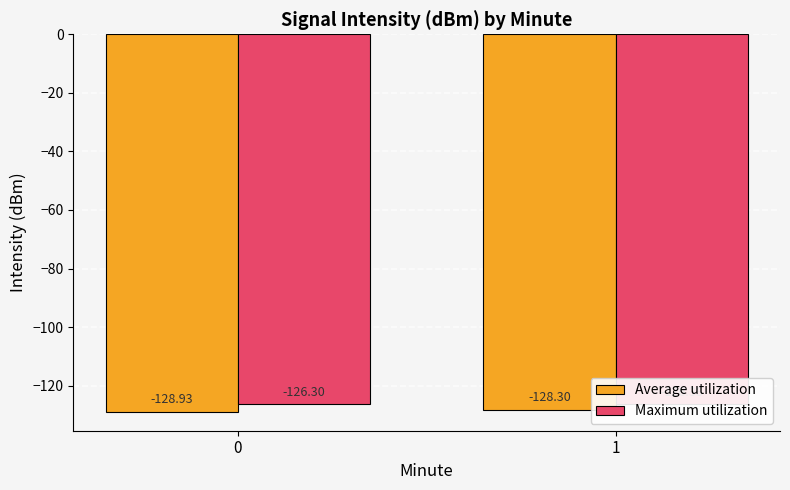

What is the value of the Maximum utilization bar at the 1st from the left?

-126.3